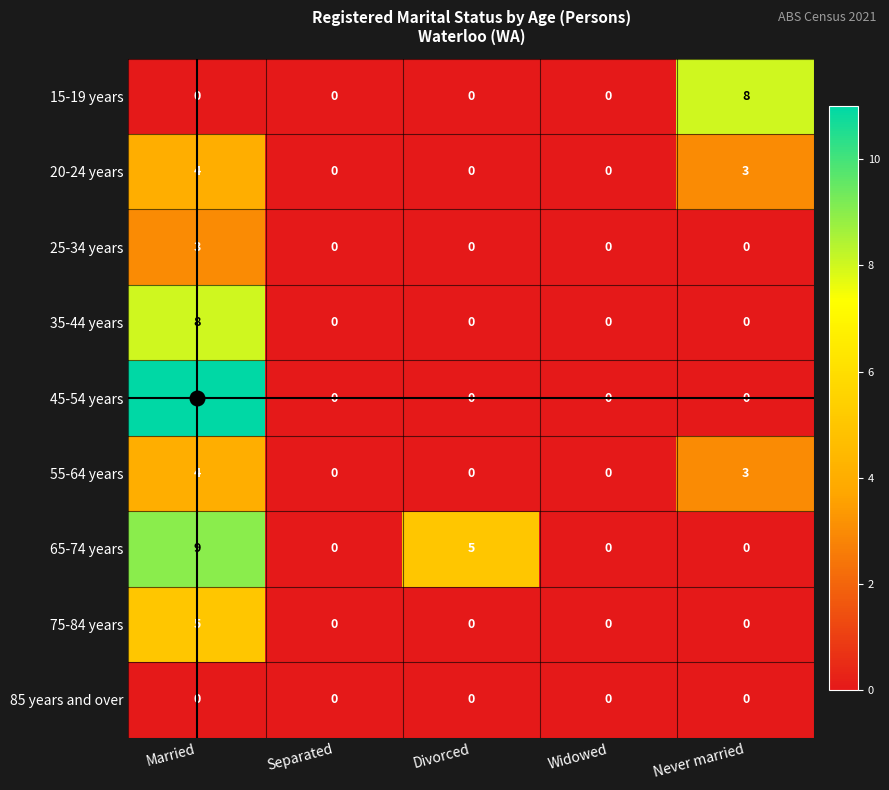

What is the difference between the maximum and minimum values in the 20-24 years series?

4